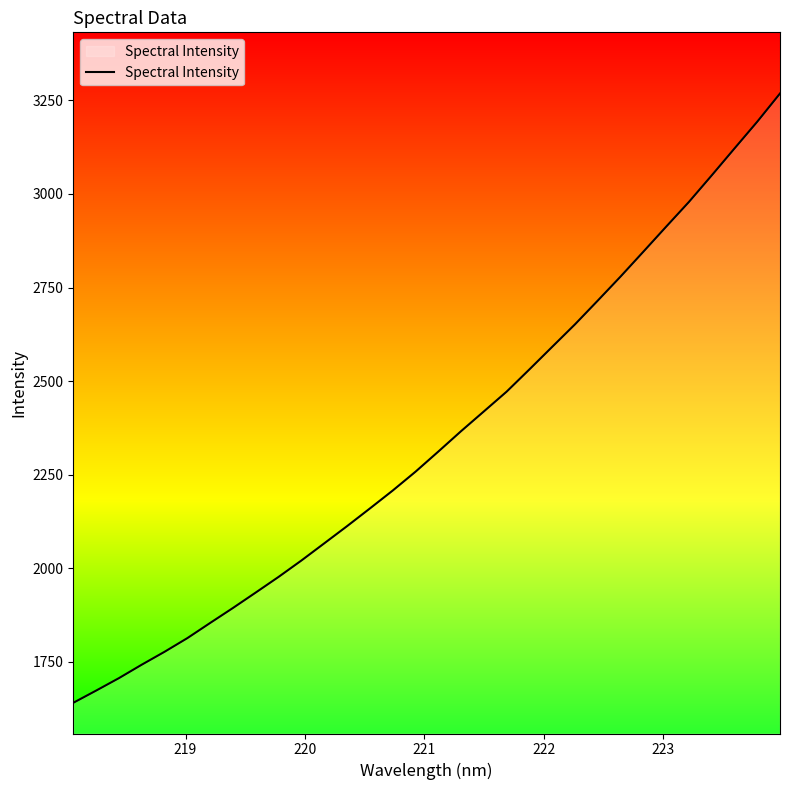

What is the smallest value displayed?

1640.4